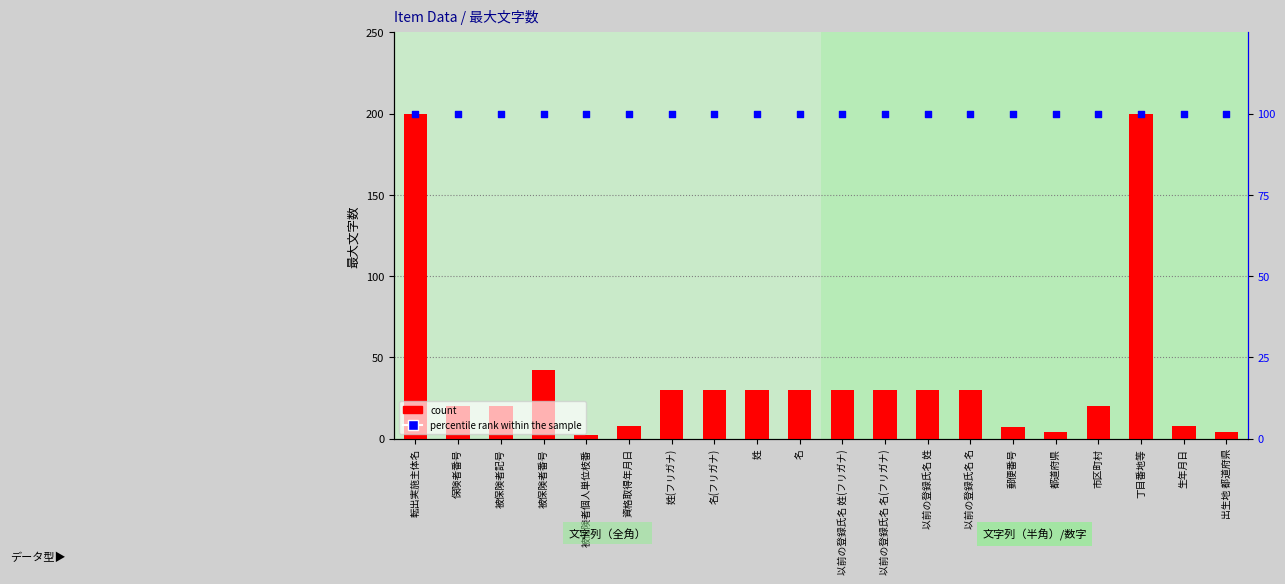

Which series contains the highest Y value?

count